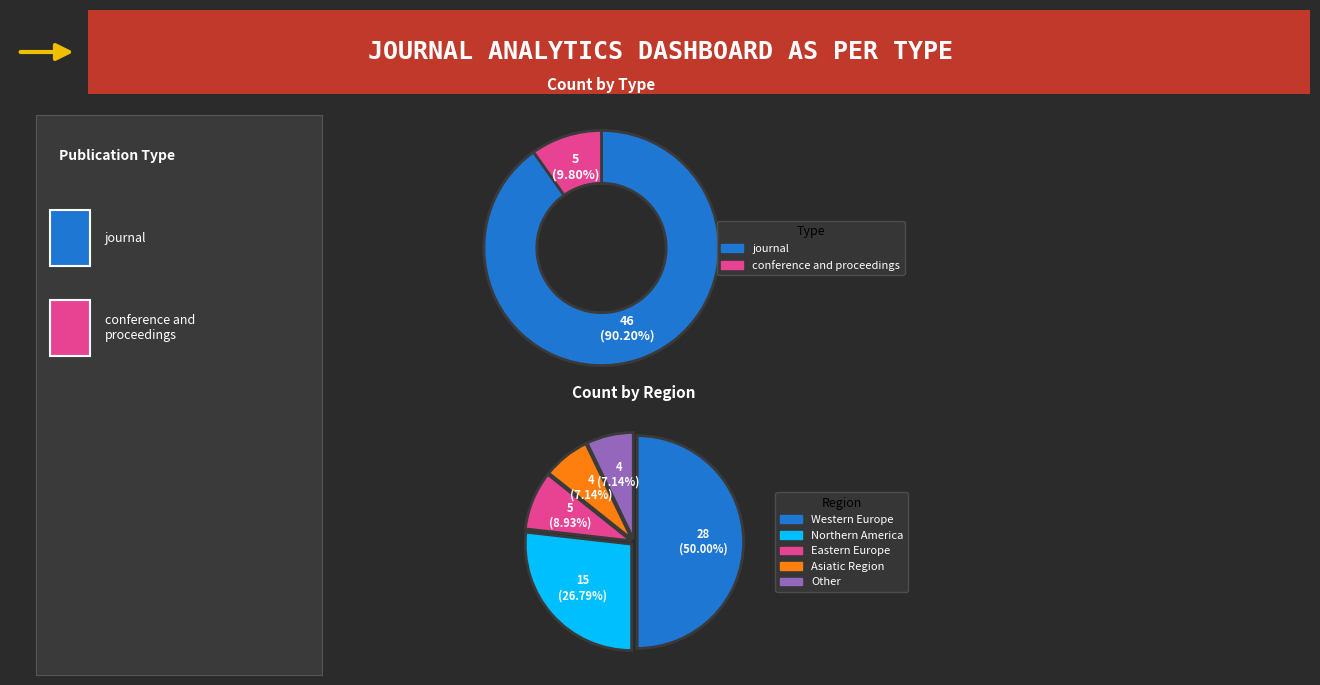

Rank the categories by value from highest to lowest.

journal, conference and proceedings